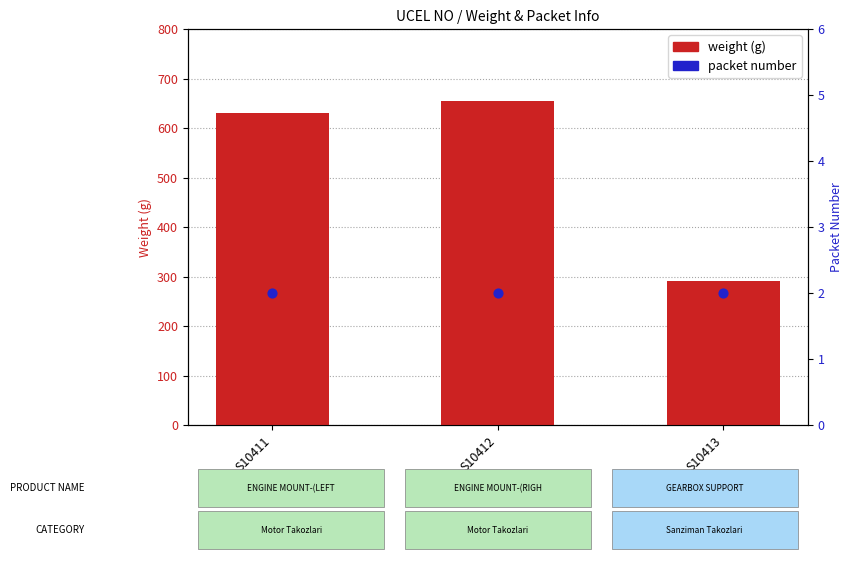

Which series has the largest total across all categories?

weight